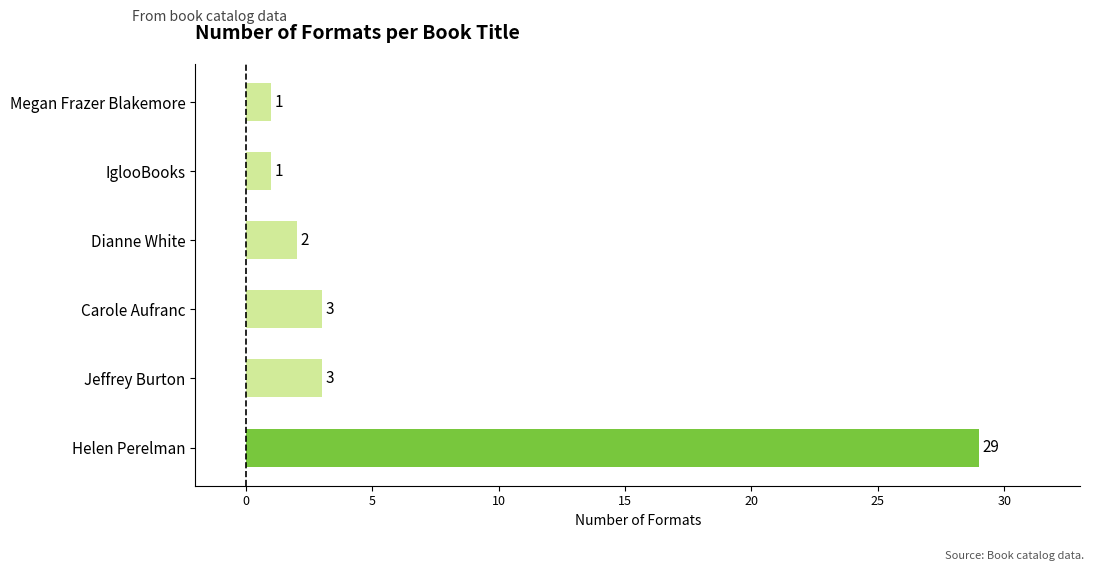

At which category does the chart reach its peak across all series?

Helen Perelman